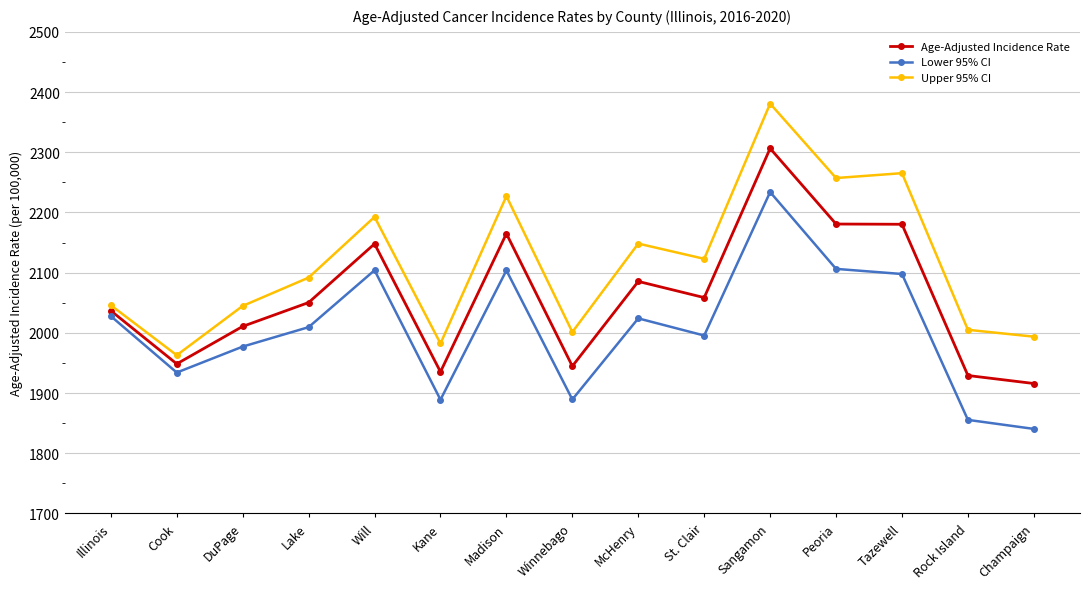

True or false: Upper 95% CI and Age-Adjusted Incidence Rate cross at least once.

False